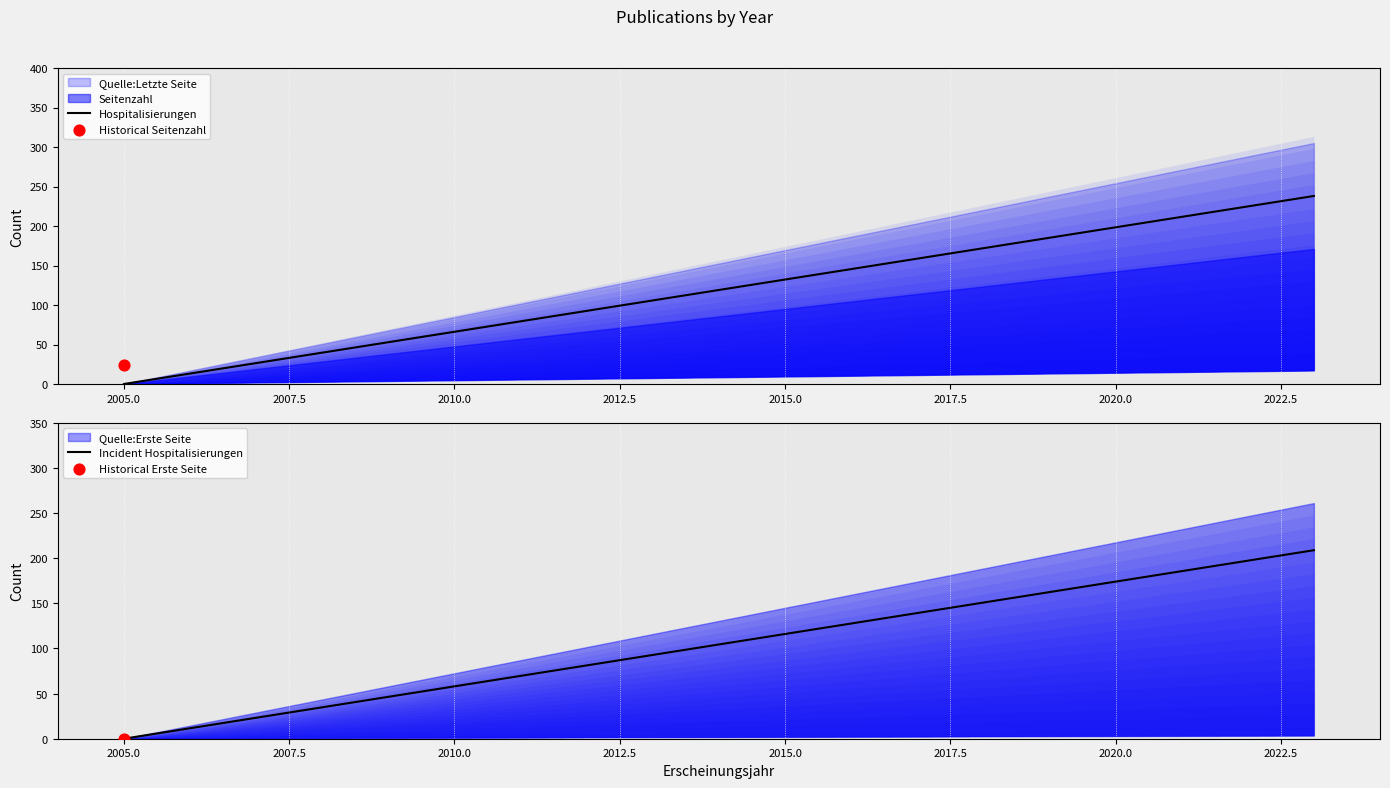

Which series contains the lowest Y value?

Seitenzahl